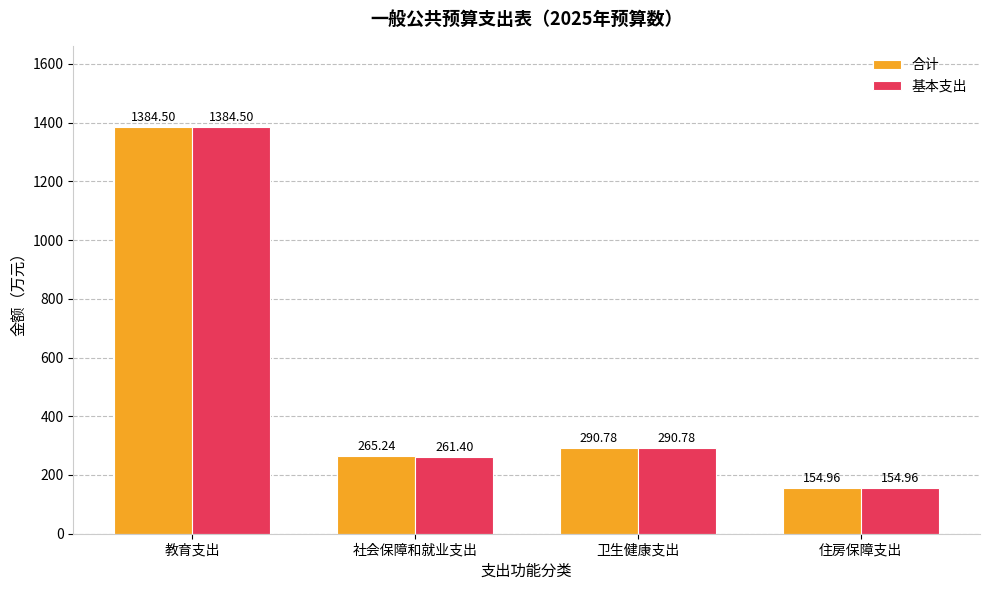

What is the lowest value of the 基本支出 series?

155.0